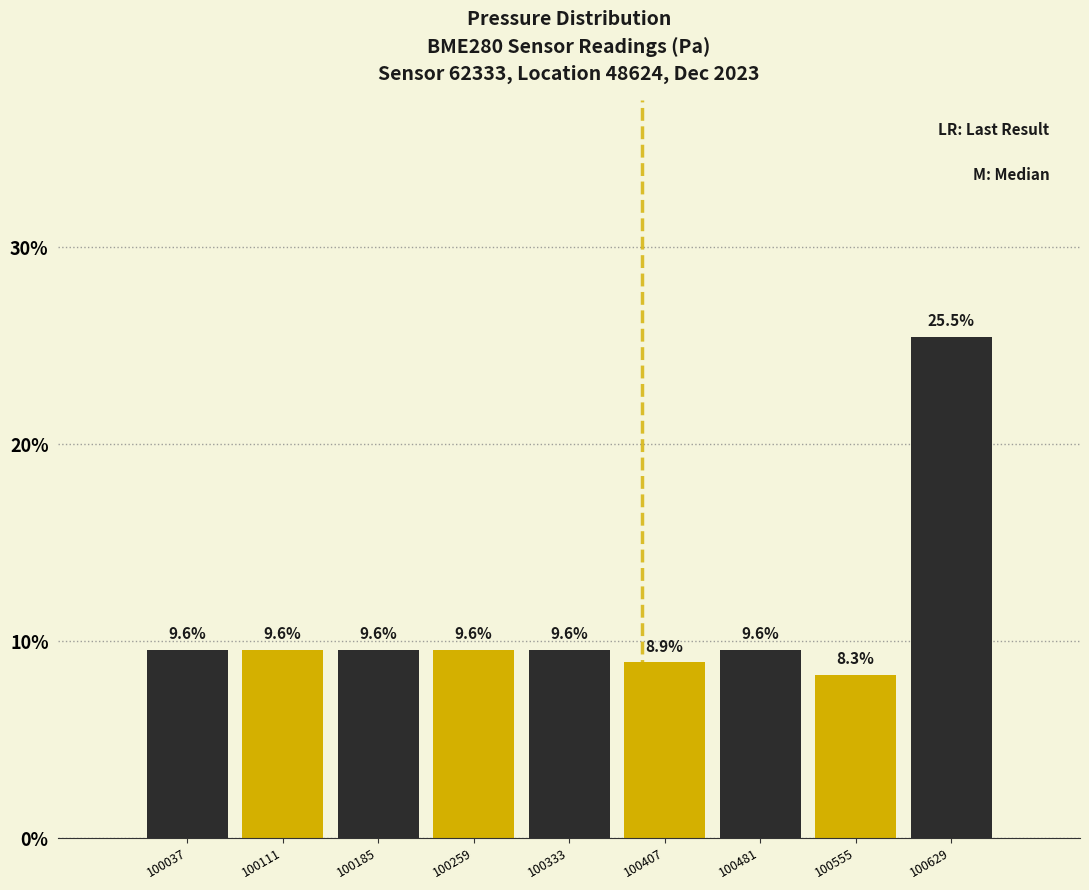

What is the height of the bar covering 100070 to 100150 on the x-axis? The bar edges are not printed on the chart, so give them approximately, as read against the axis.

9.6